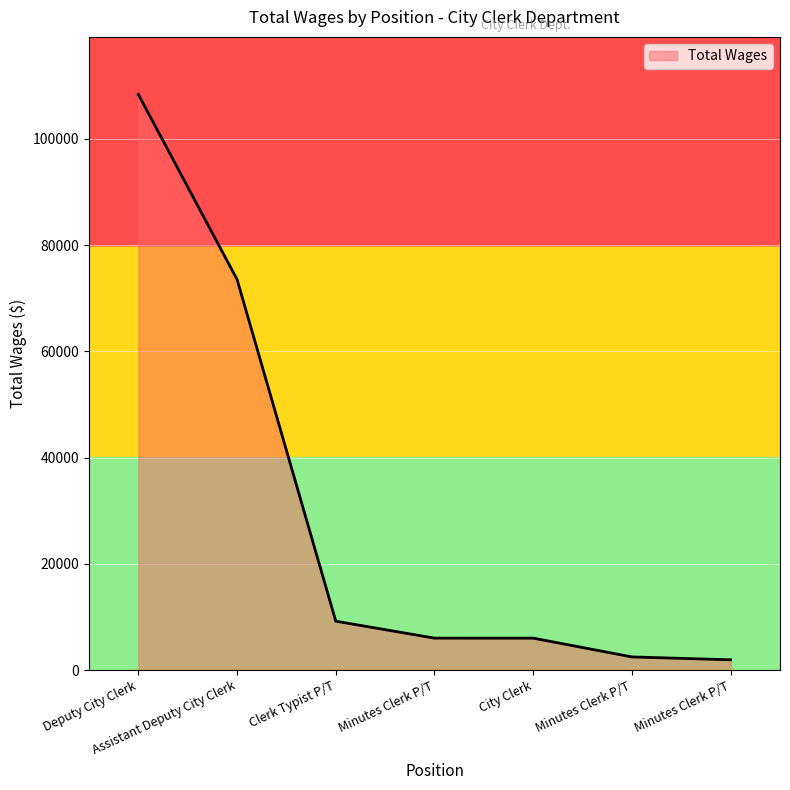

What is the greatest value displayed?

108383